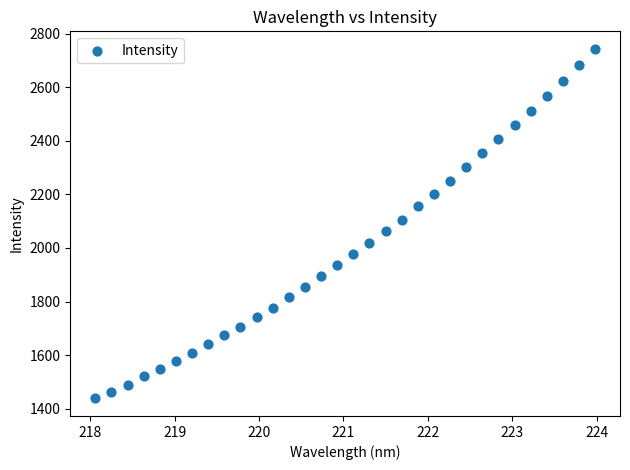

What is the range of X values (max minus min)?

5.9